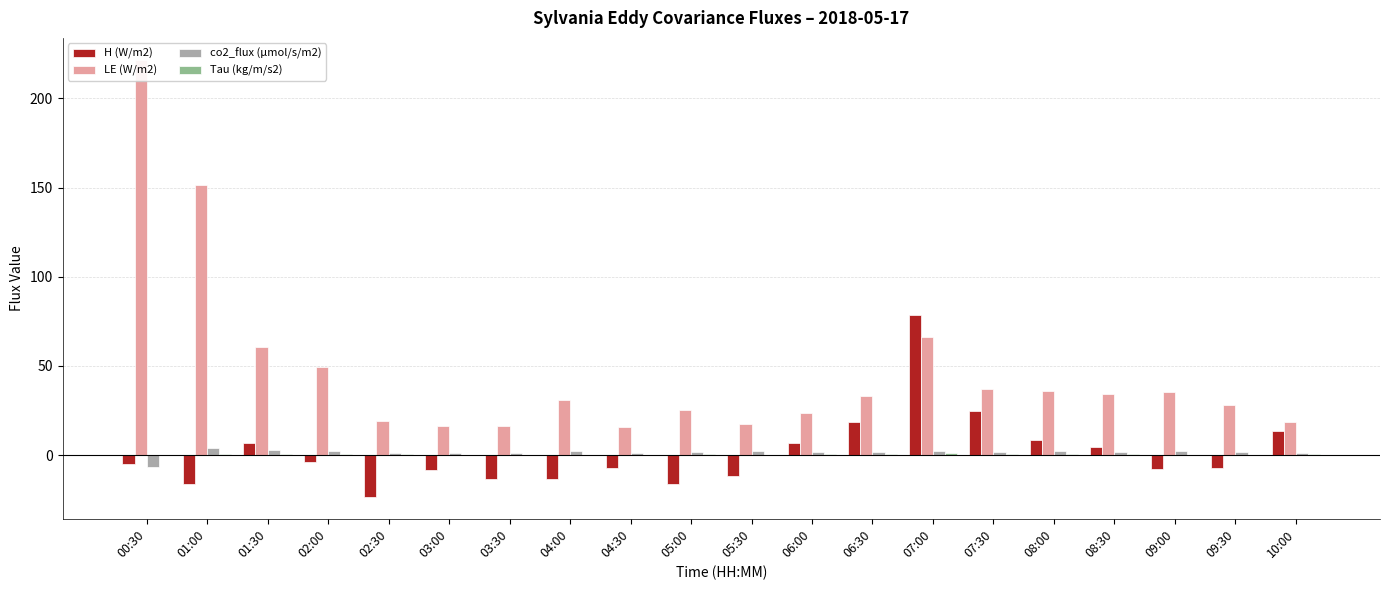

At which label does Tau (kg/m/s2) reach its peak?

07:00